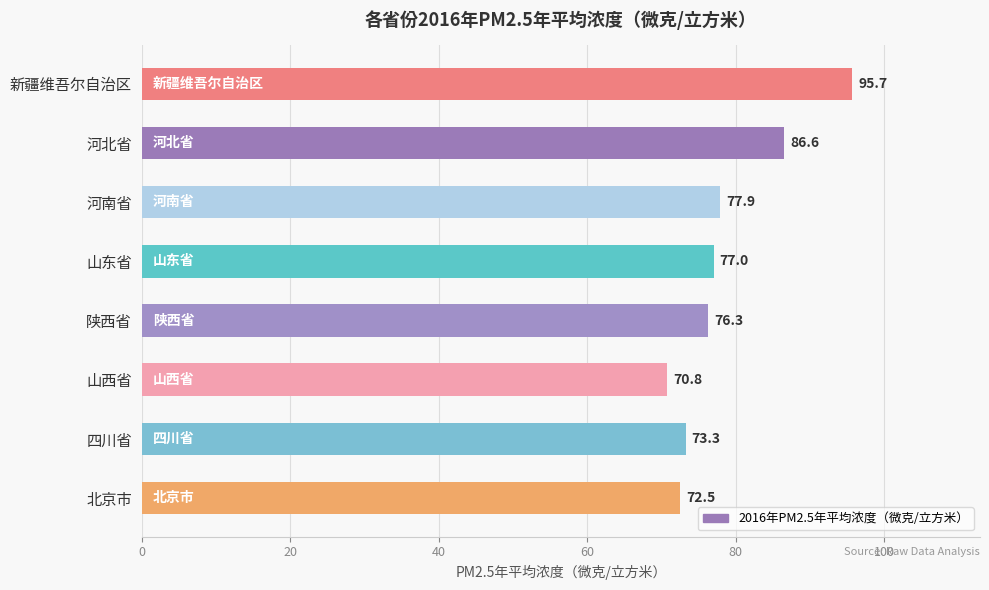

At which category does the chart reach its peak across all series?

新疆维吾尔自治区